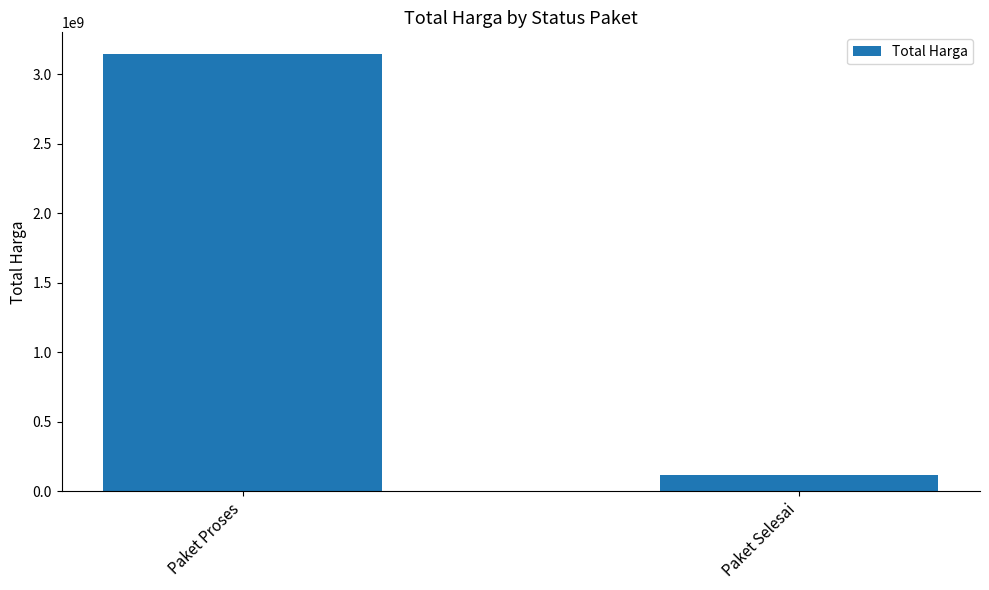

Reading left to right, what are all the values shown in this chart?

Paket Proses=3143995000	Paket Selesai=115002500